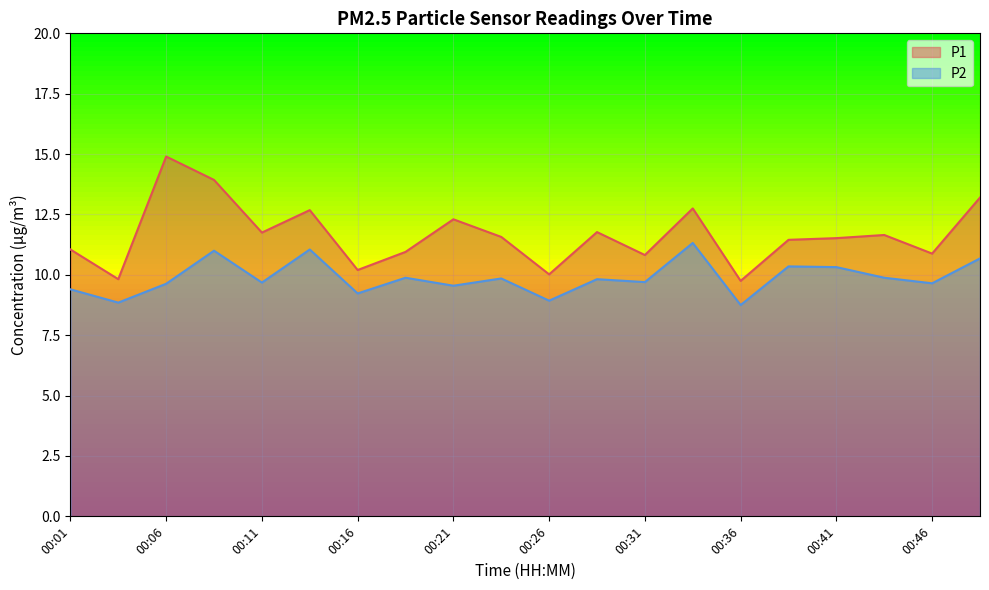

True or false: P1 and P2 cross at least once.

False